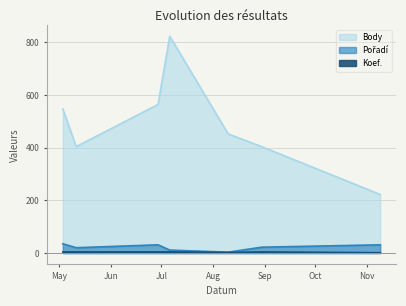

At which label is Koef. closest to 2?

2013-08-10